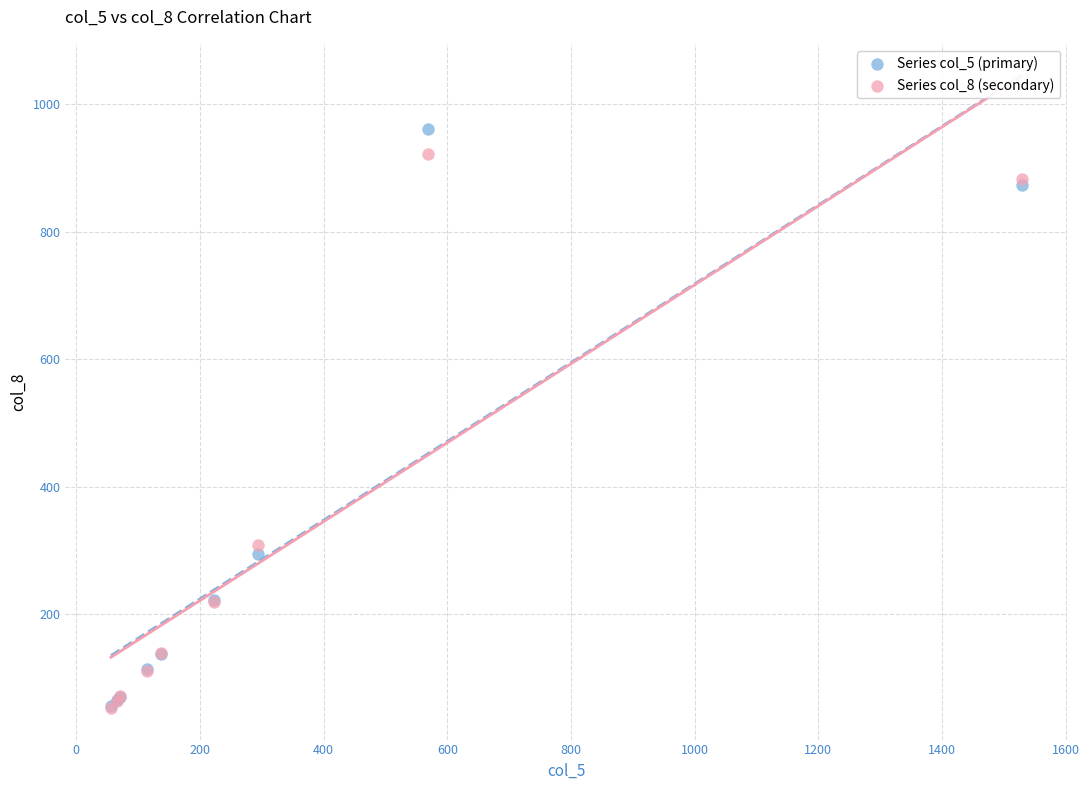

Across all series, what Y value is closest to 506?

308.7